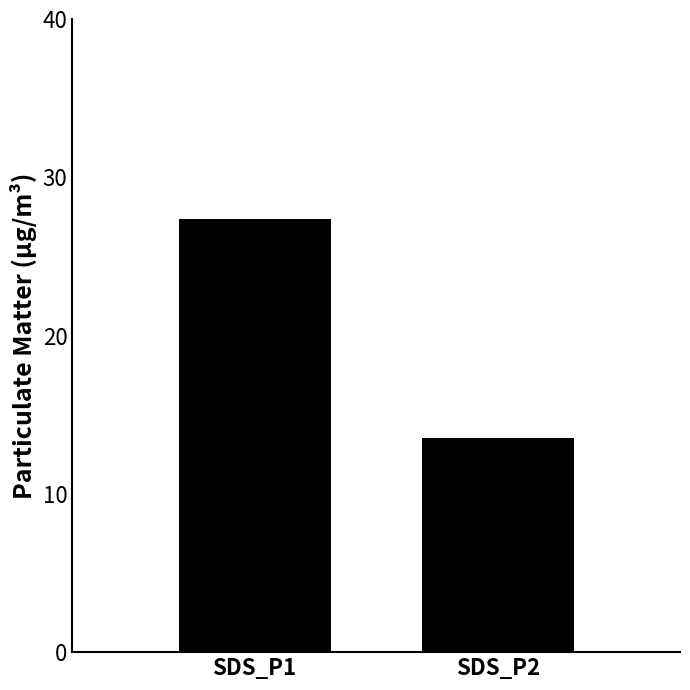

Reading right to left, what are all the values shown in this chart?

13.5	27.4